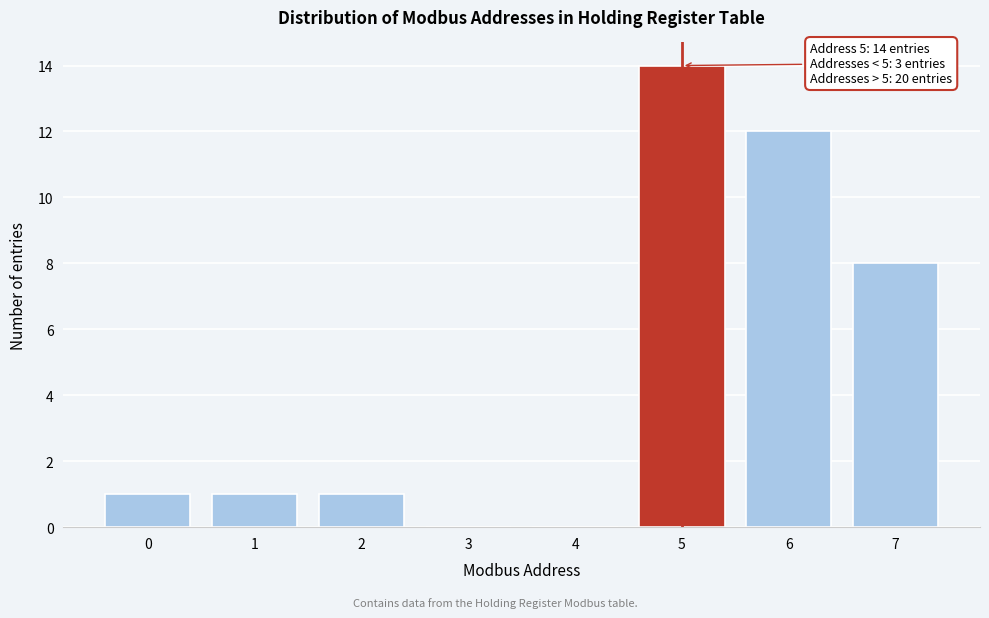

Reading left to right, what are all the values shown in this chart?

0=1	1=1	2=1	3=0	4=0	5=14	6=12	7=8